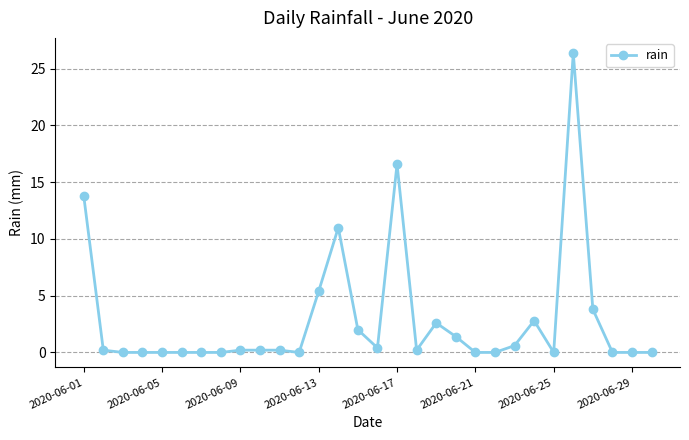

What is the value of the 1st point from the left?

13.8